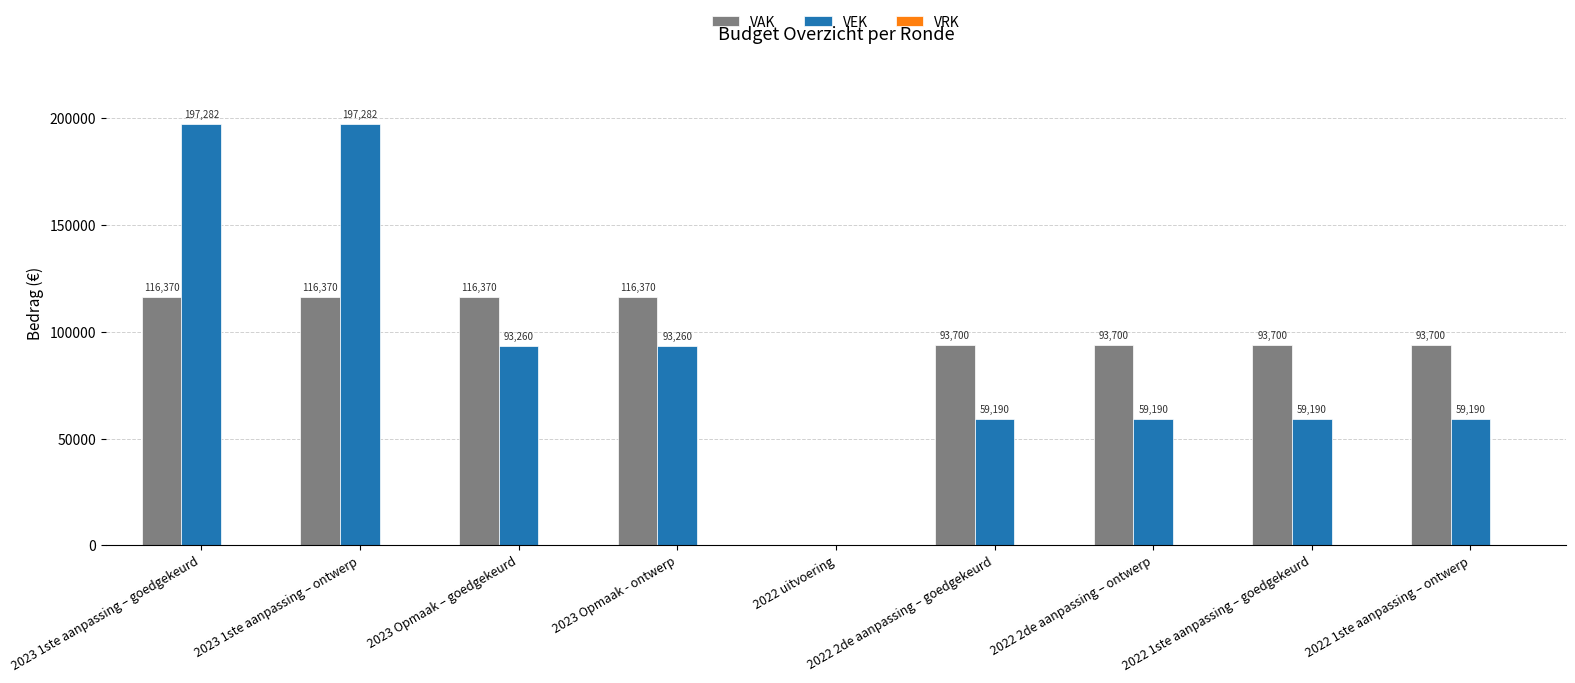

Are the bars grouped side by side (vs. stacked)?

Yes